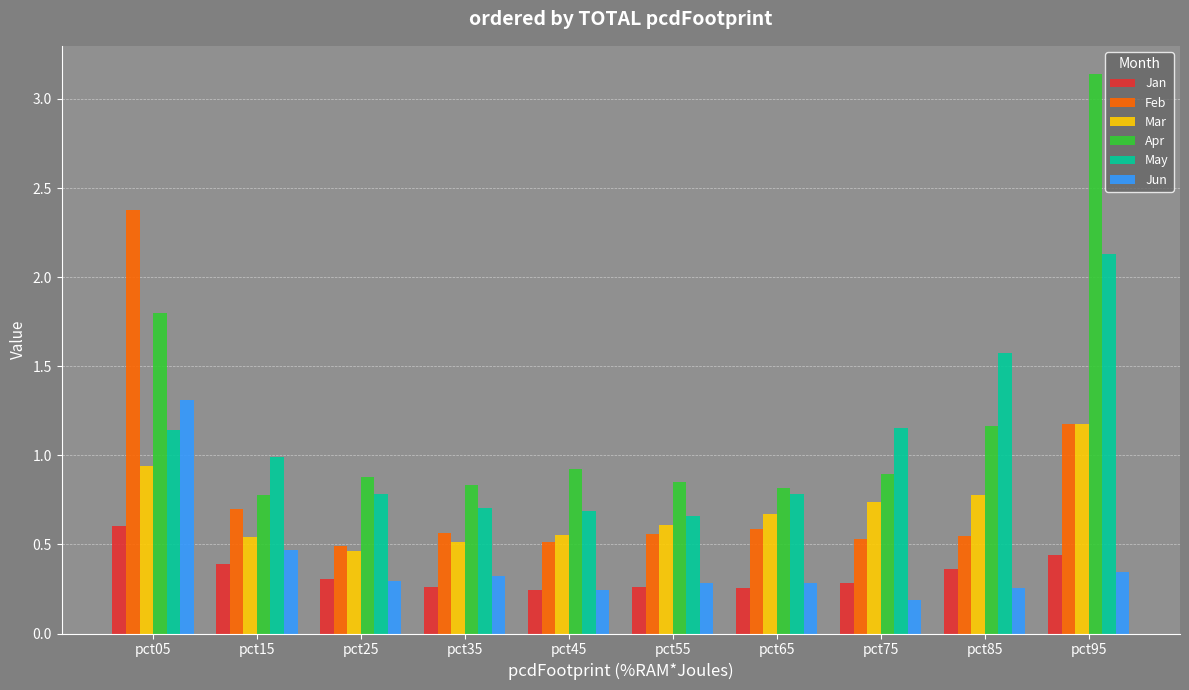

Which label corresponds to the largest value in the chart?

pct95